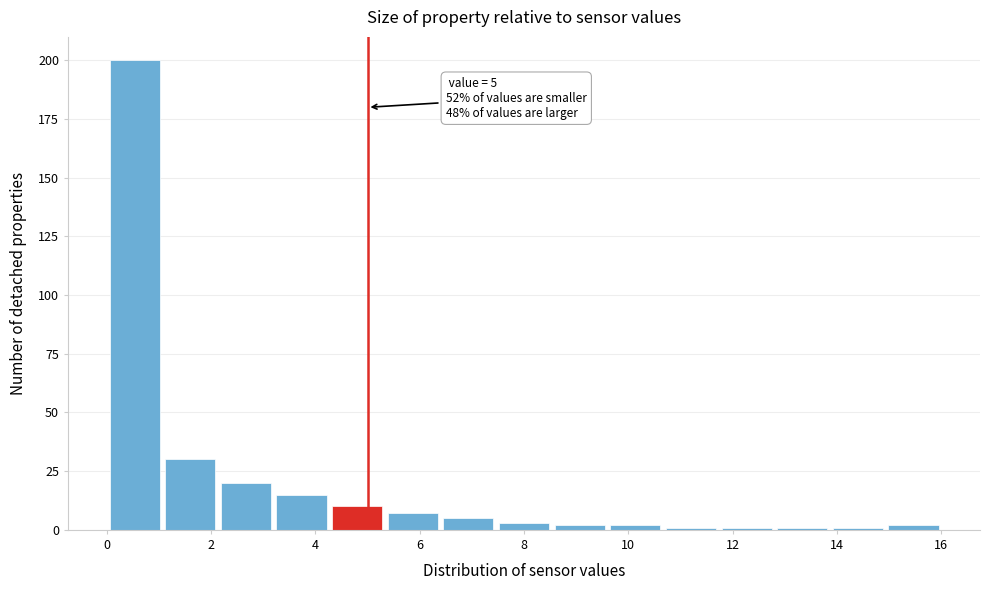

Which range on the x-axis has the tallest bar?

0.0 to 1.0